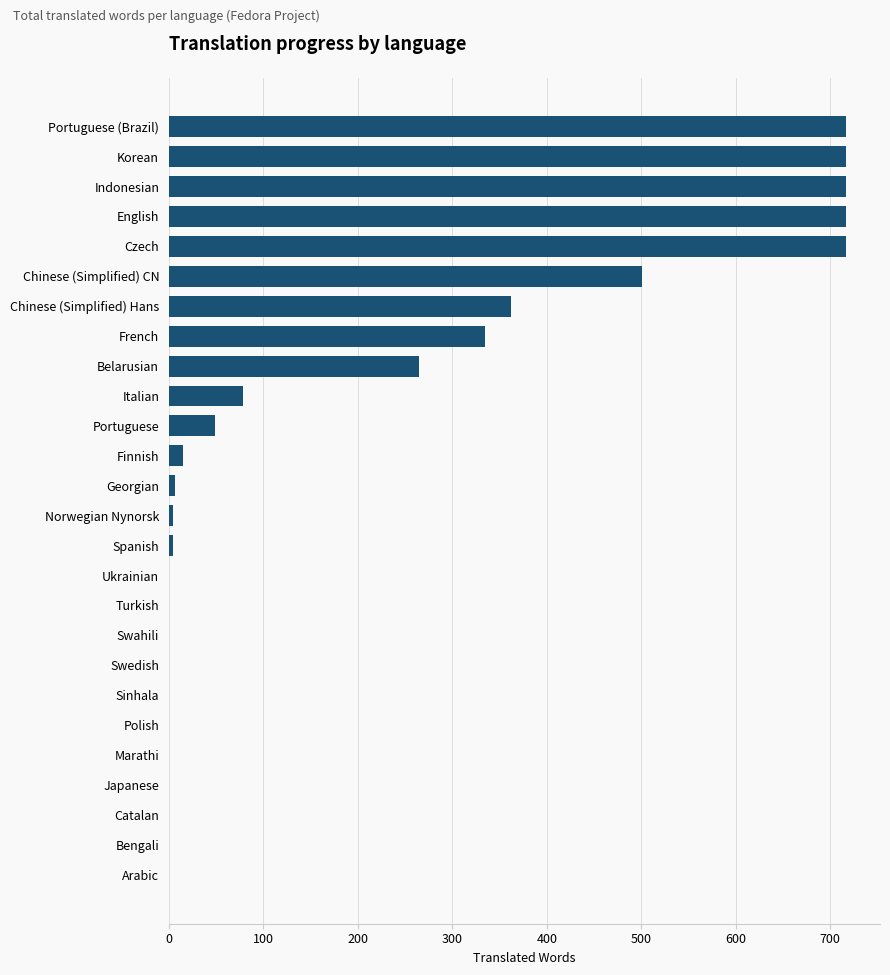

How many categories are shown in the chart?

26